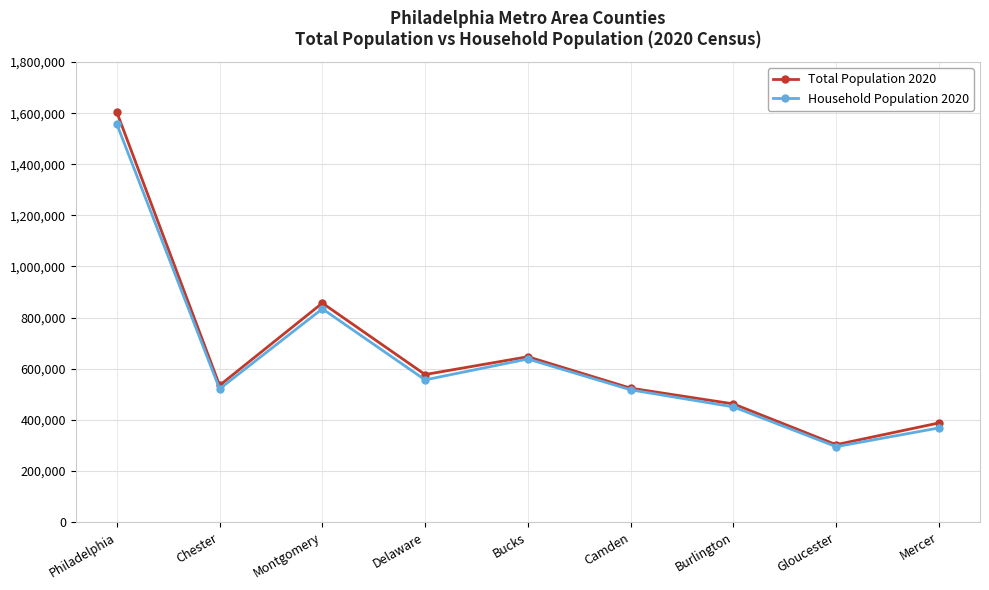

What is the spread (max minus min) of values at Bucks?

8848